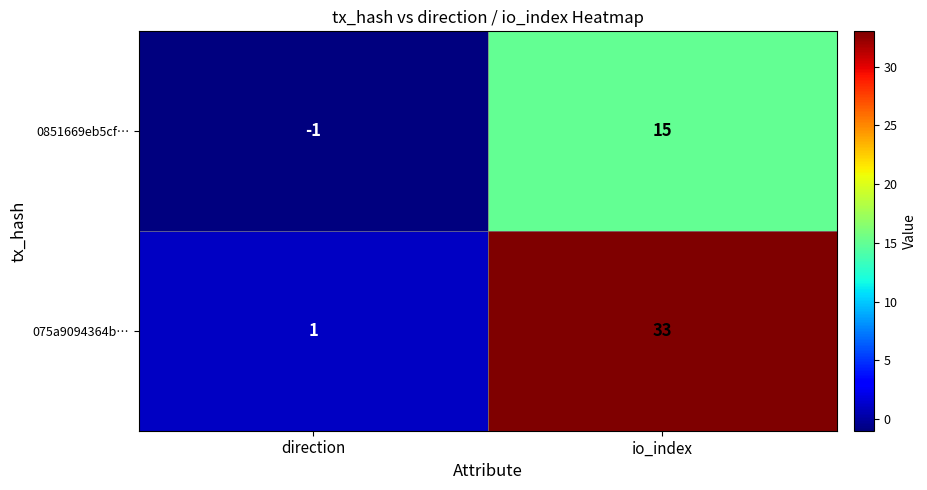

What is the difference between the highest and lowest values at direction?

2